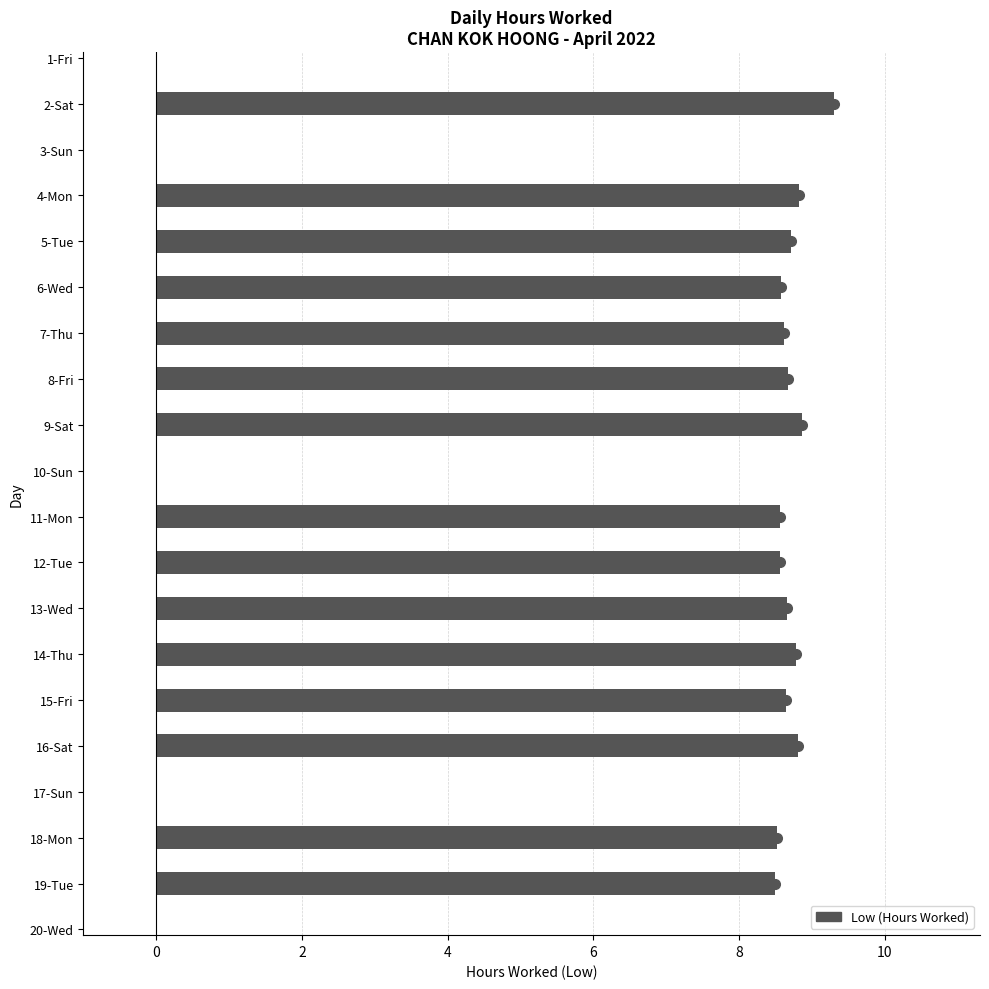

The chart shows a value of 0.0 at 10-Sun. True or false?

True